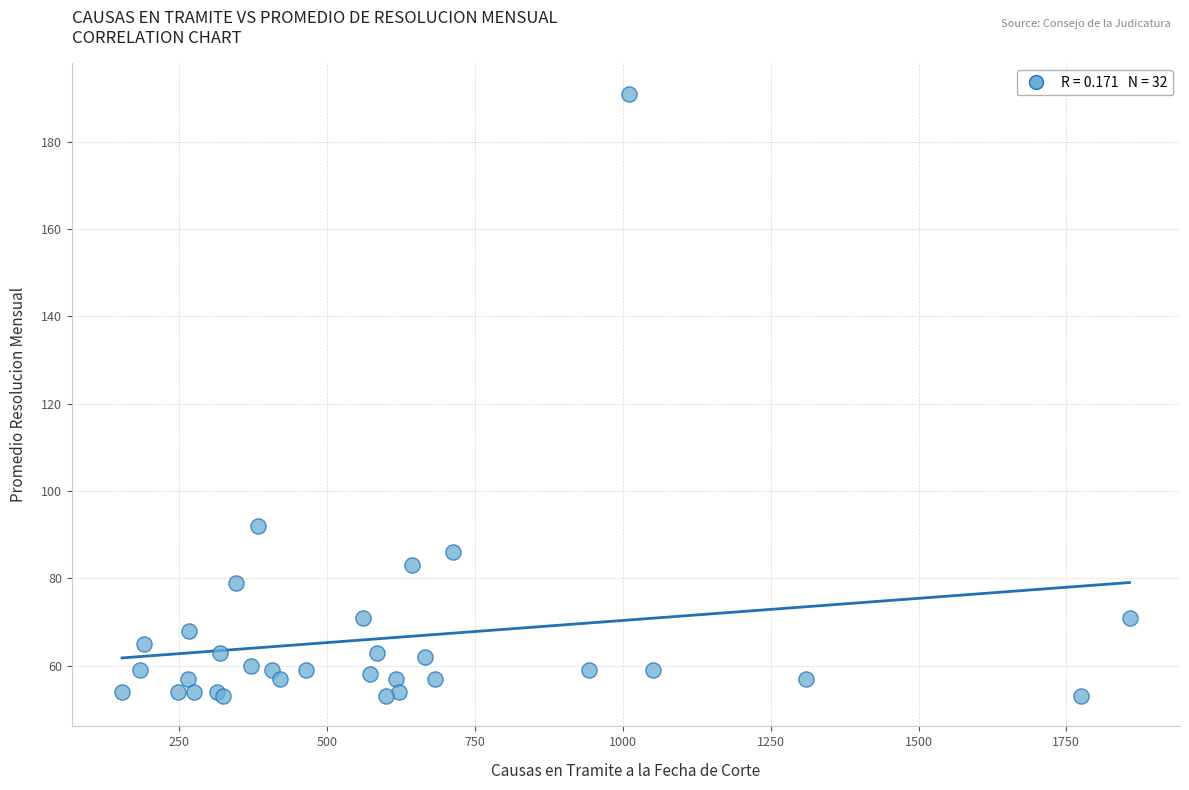

What Y value in the scatter plot is closest to 122?

92